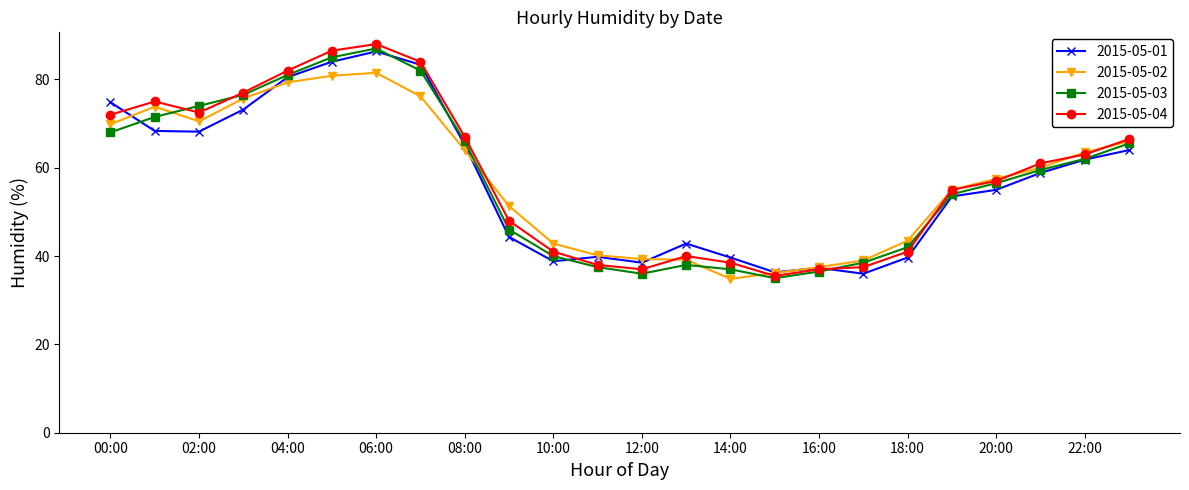

What is the value of the 2015-05-04 point at the 16th from the left?

35.5